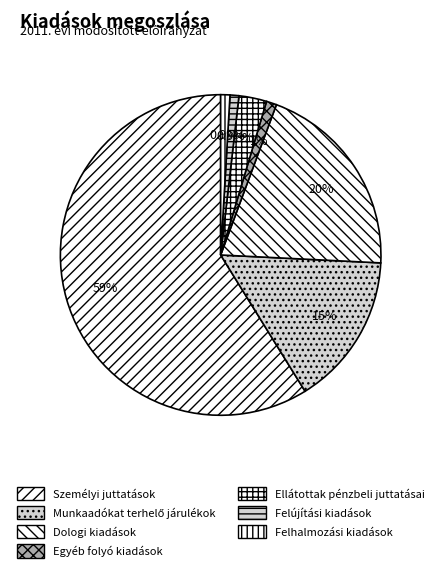

Count the number of slices in the pie.

7